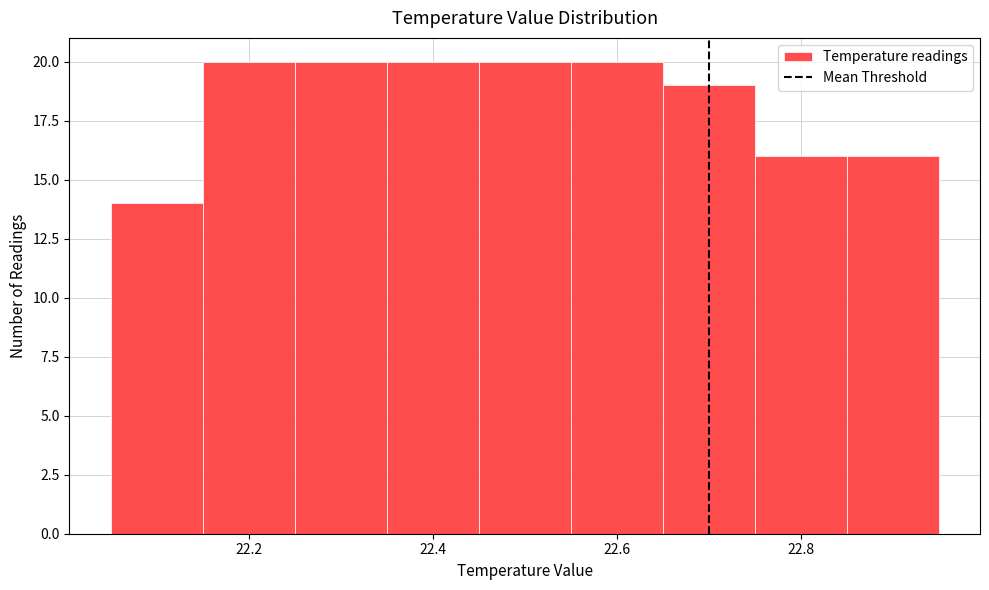

Reading left to right, transcribe this chart: for each bar, give the range it covers on the x-axis and its height. Neither the bar edges nor the heights are printed on the chart, so give them approximately, as read against the axes.

22.05 to 22.15: 14
22.15 to 22.25: 20
22.25 to 22.35: 20
22.35 to 22.45: 20
22.45 to 22.55: 20
22.55 to 22.65: 20
22.65 to 22.75: 19
22.75 to 22.85: 16
22.85 to 22.95: 16